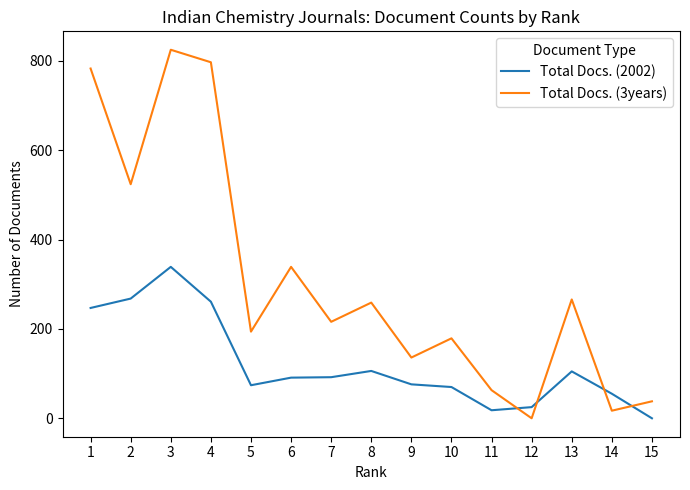

The Total Docs. (3years) series shows 197 at 6. True or false?

False